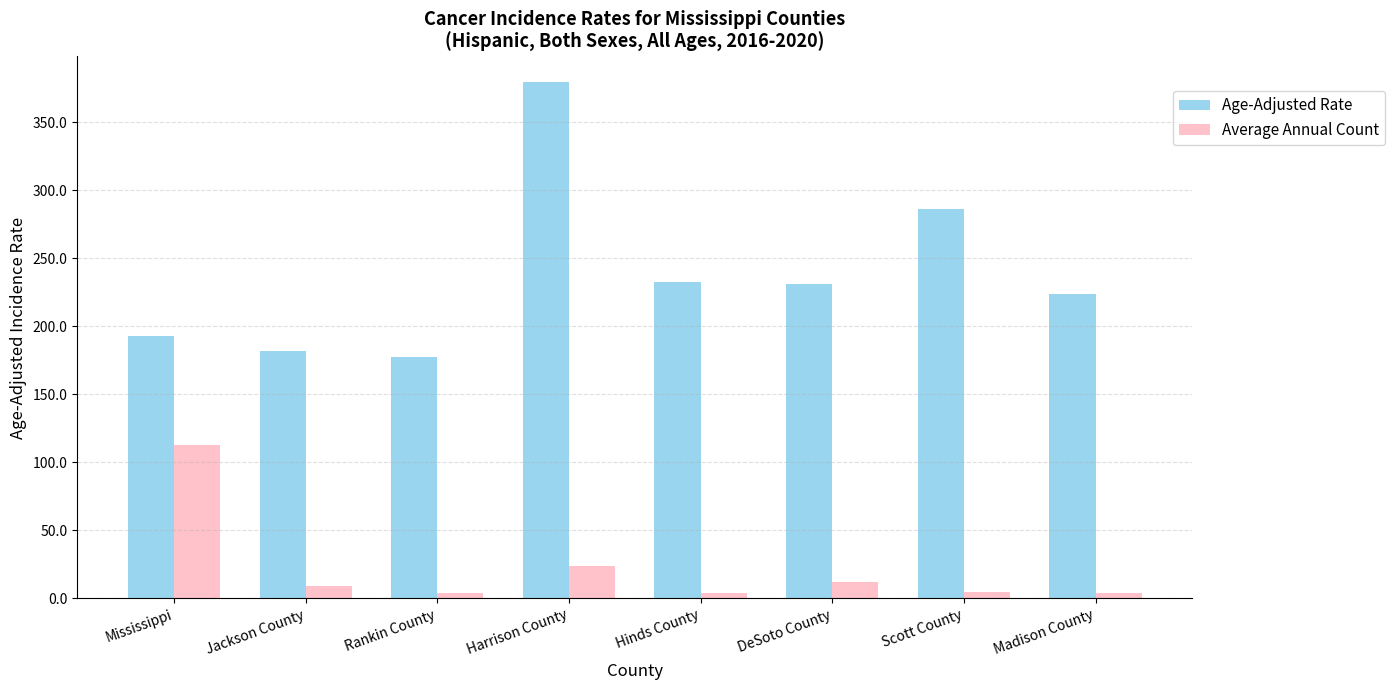

Read the Average Annual Count value at Hinds County.

4.0